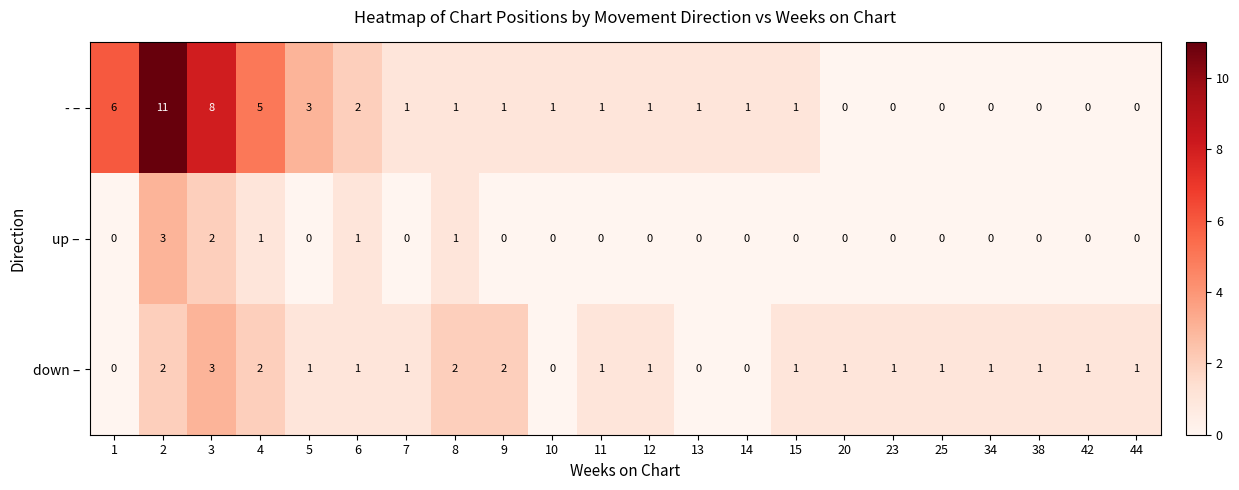

What is the maximum value for down –?

3